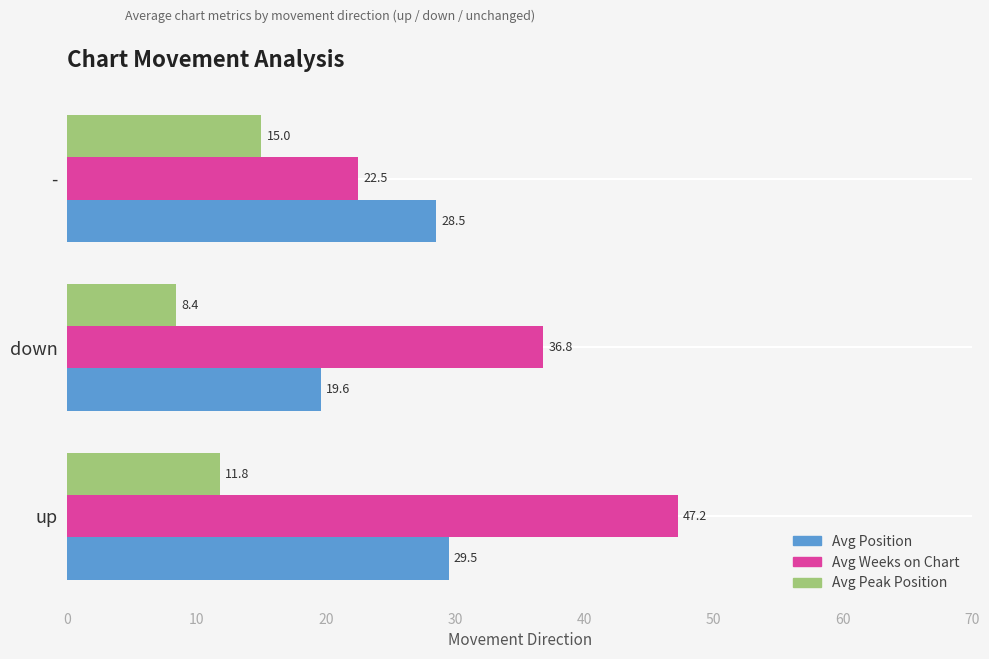

What is the average value of the Avg Weeks on Chart series?

35.5